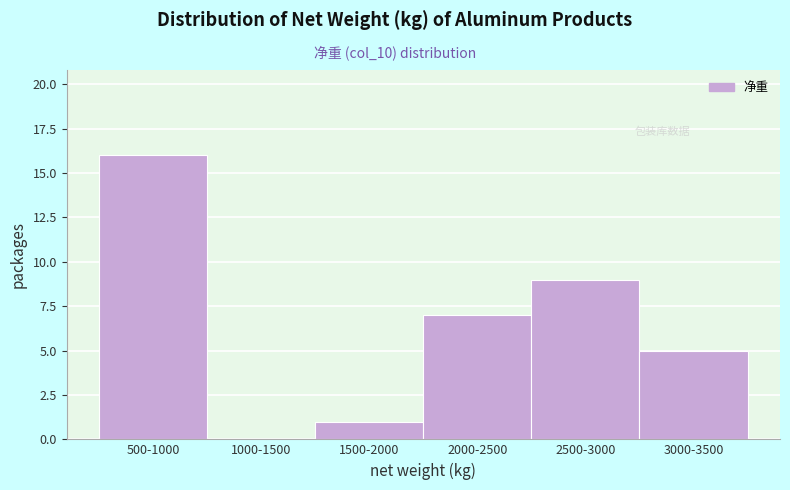

Reading left to right, what are all the values shown in this chart?

500-1000=16	1000-1500=0	1500-2000=1	2000-2500=7	2500-3000=9	3000-3500=5